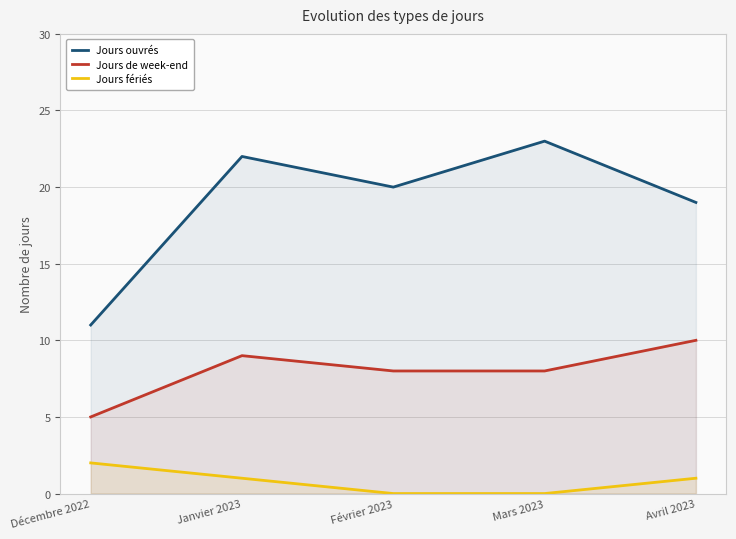

At which label is Jours ouvrés closest to 17?

Avril 2023